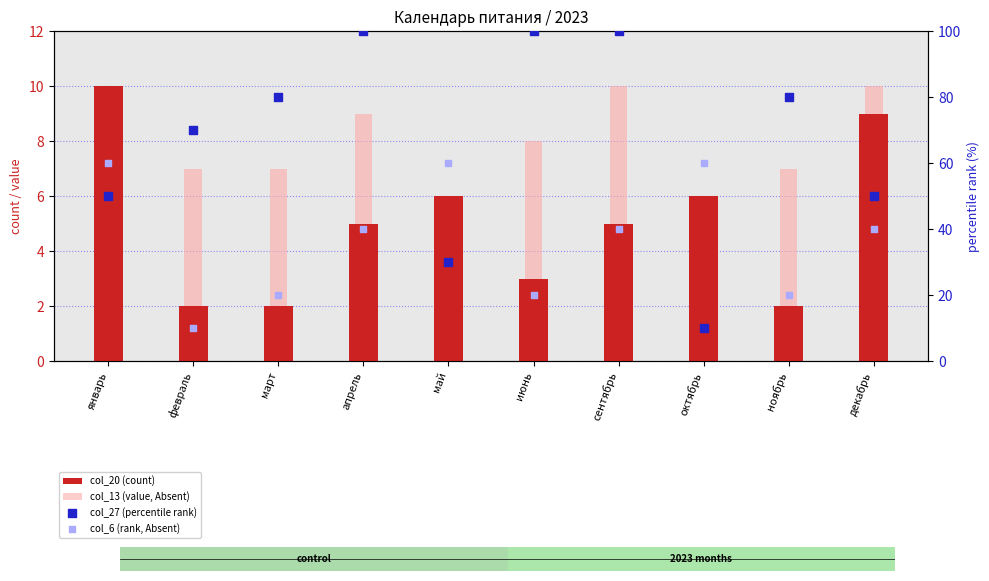

Which series has the largest total across all categories?

col_27 (percentile rank)